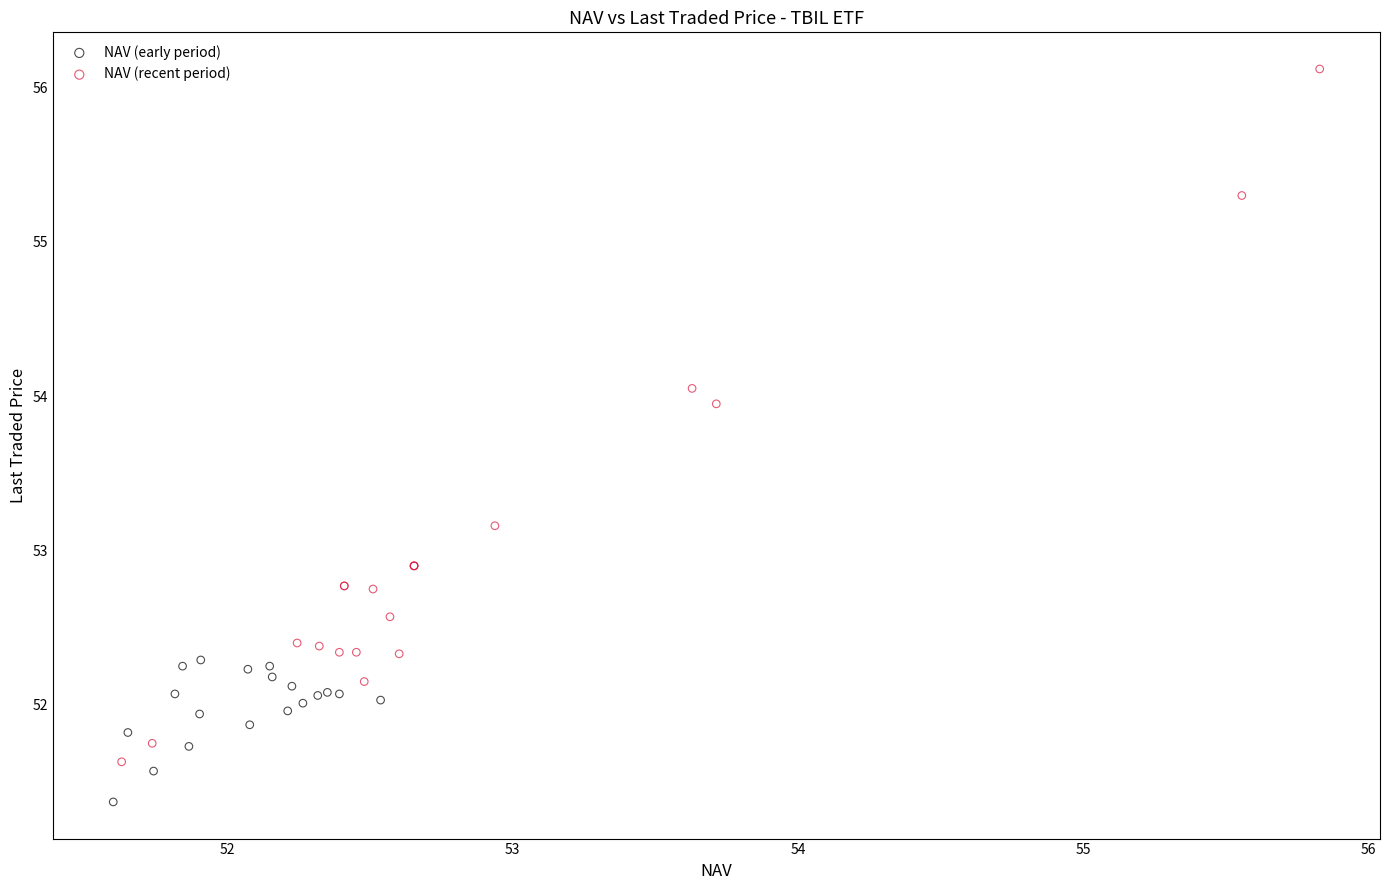

Which series reaches the minimum Y coordinate?

NAV (early period)